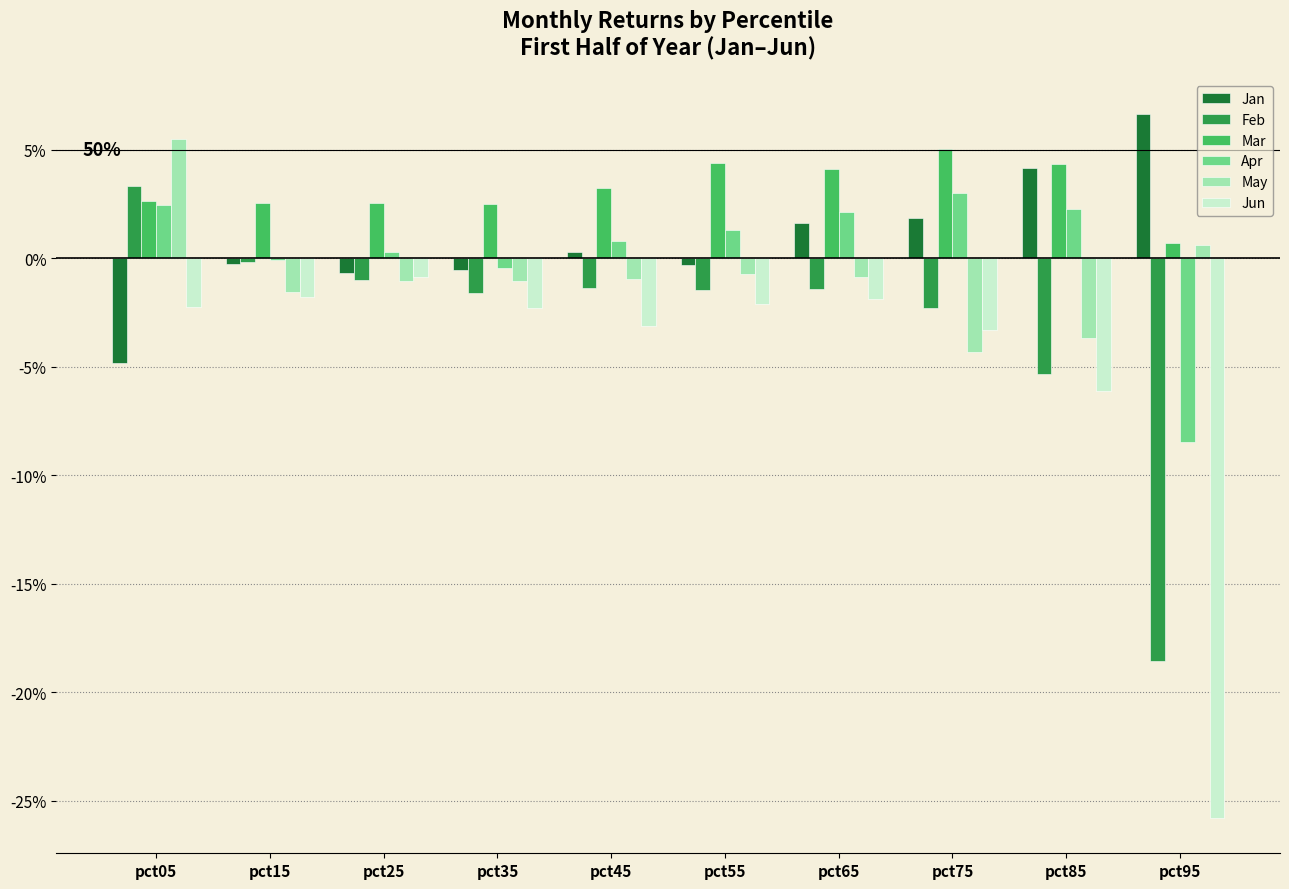

At which label is Jan closest to 0?

pct15